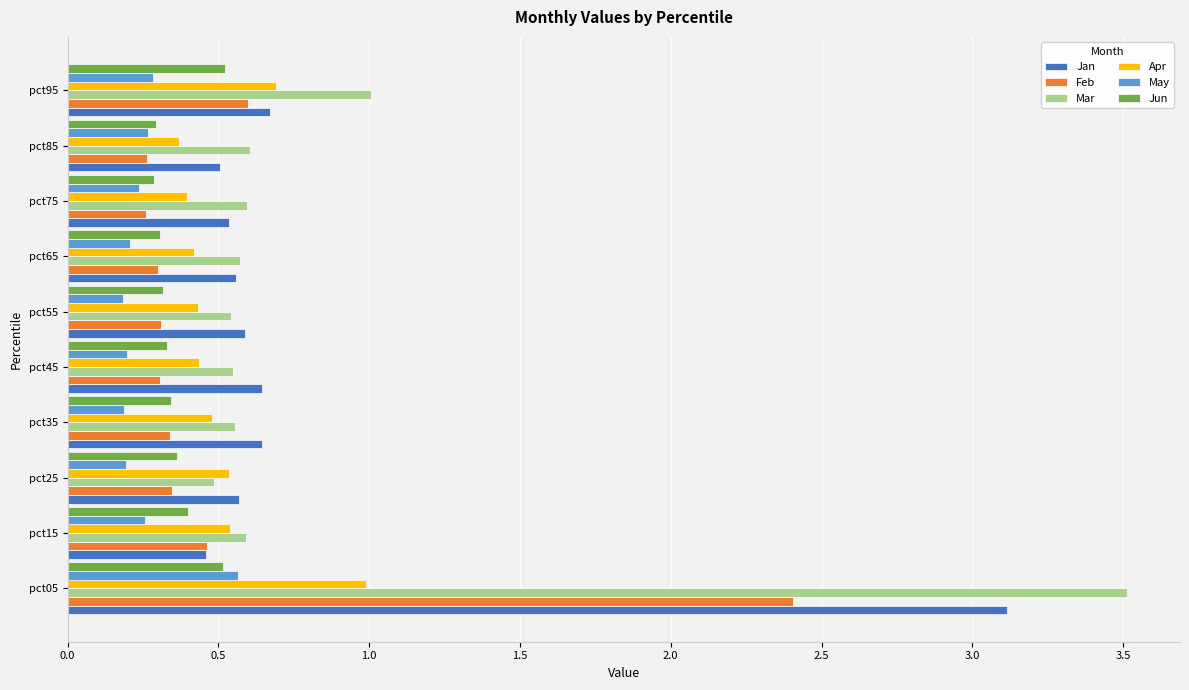

Which series changed the most between pct05 and pct85?

Mar